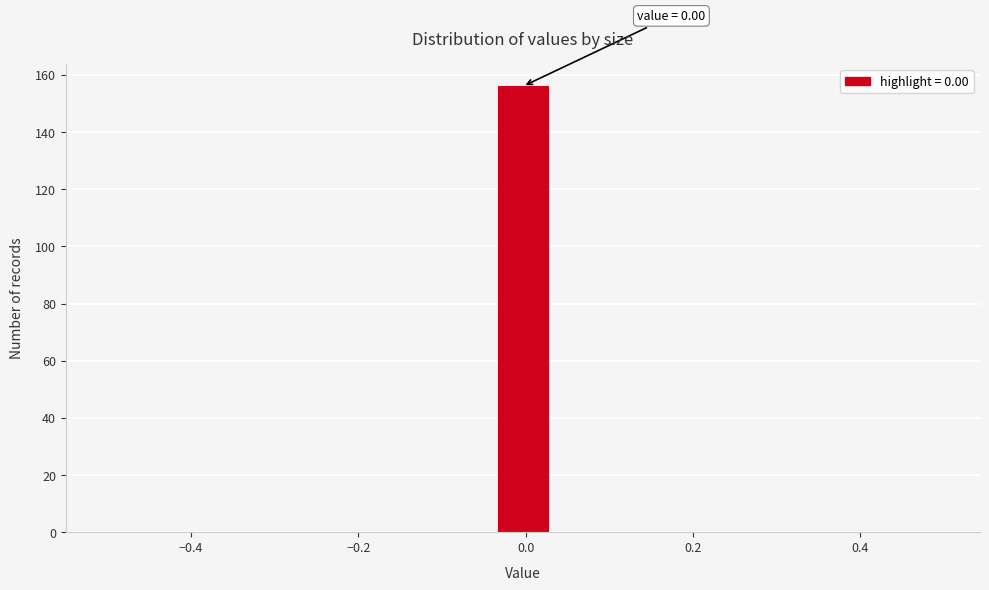

Around what value on the x-axis is the tallest bar? Give the approximate position of its centre, as read against the axis.

0.00